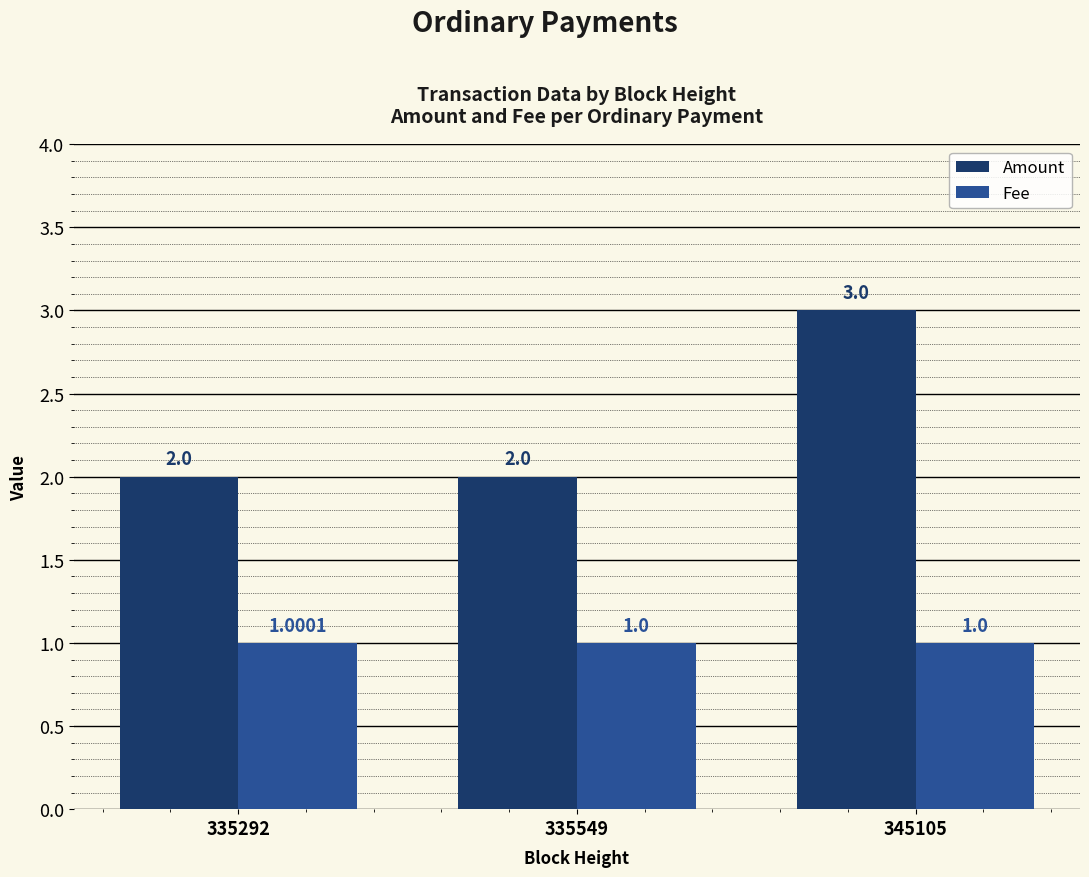

The Fee series shows 1.6 at 335292. True or false?

False